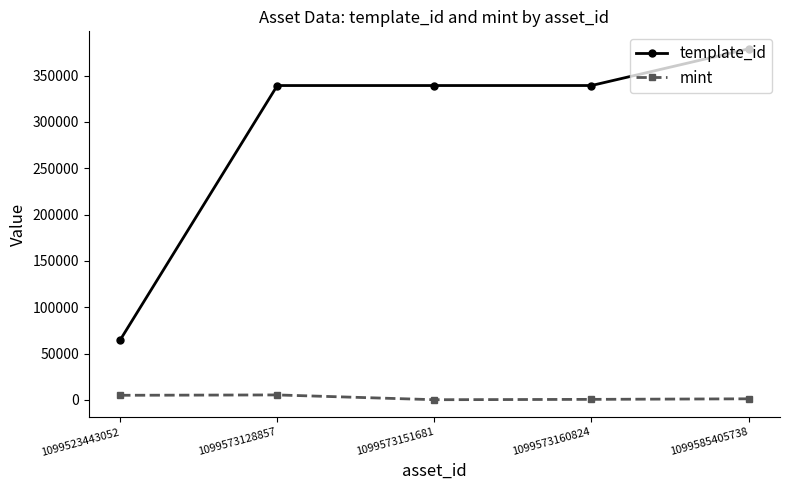

At which label is template_id closest to 221728?

1099573128857